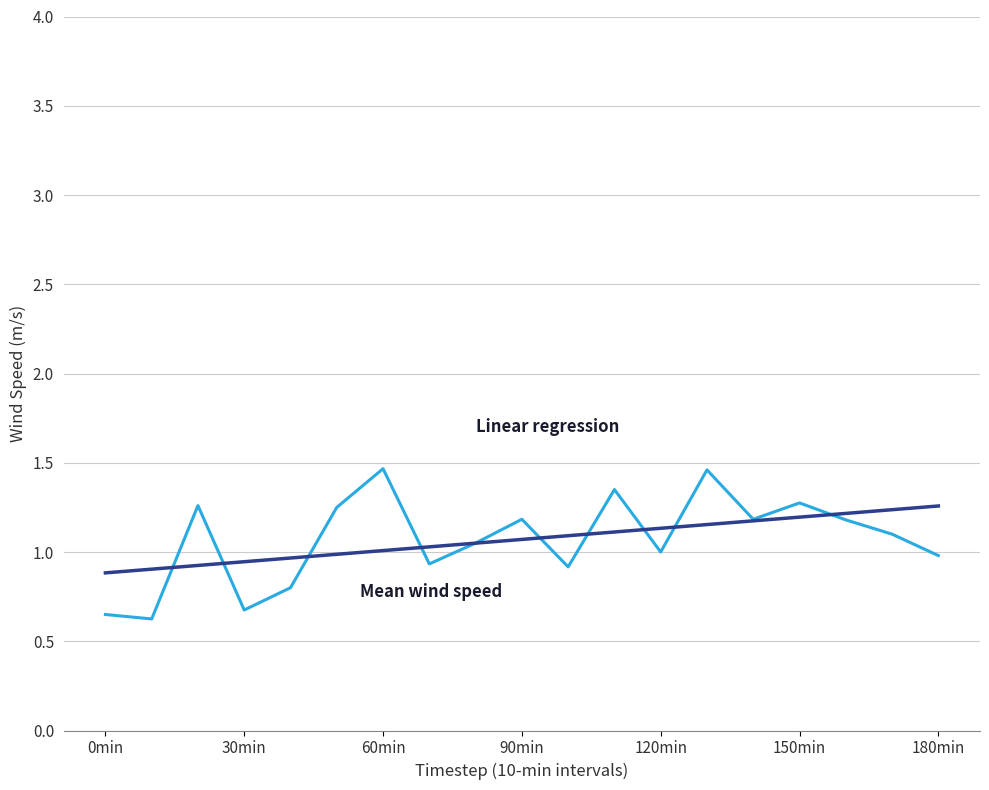

What is the smallest value displayed?

0.6